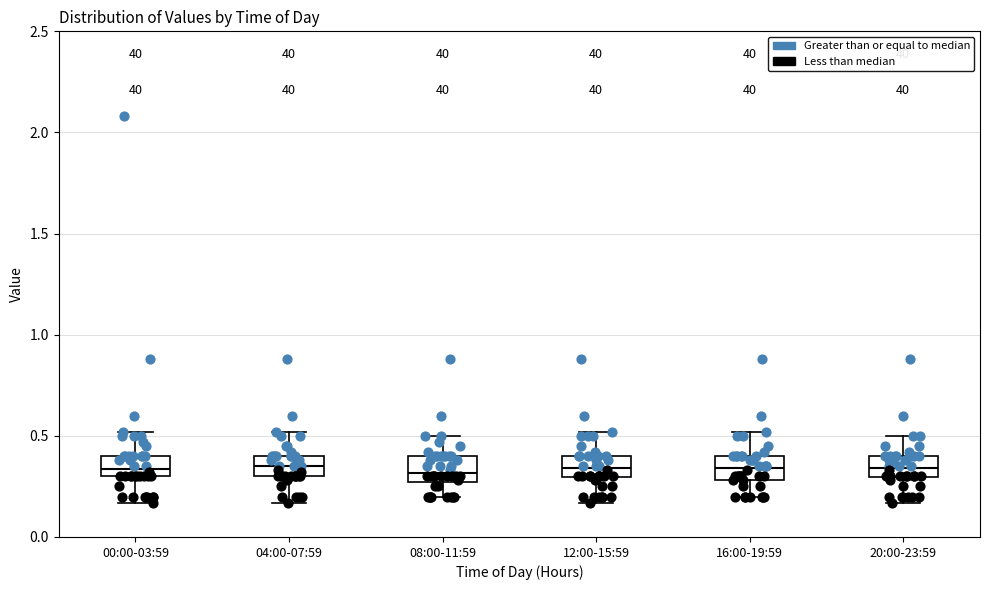

Reading left to right, read every box against the y-axis: the position of its median line, the range the box covers, and the ends of its whiskers. The values are not printed on the chart, so give them approximately, as read against the axis.

00:00-03:59: median 0.35, box 0.30 to 0.40, whiskers 0.15 to 0.50
04:00-07:59: median 0.35, box 0.30 to 0.40, whiskers 0.15 to 0.50
08:00-11:59: median 0.30, box 0.25 to 0.40, whiskers 0.20 to 0.50
12:00-15:59: median 0.35, box 0.30 to 0.40, whiskers 0.15 to 0.50
16:00-19:59: median 0.35, box 0.30 to 0.40, whiskers 0.20 to 0.50
20:00-23:59: median 0.35, box 0.30 to 0.40, whiskers 0.15 to 0.50